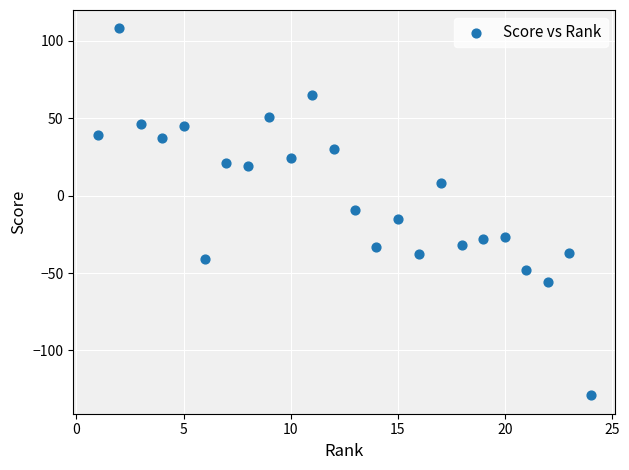

What is the range of Y values (max minus min)?

237